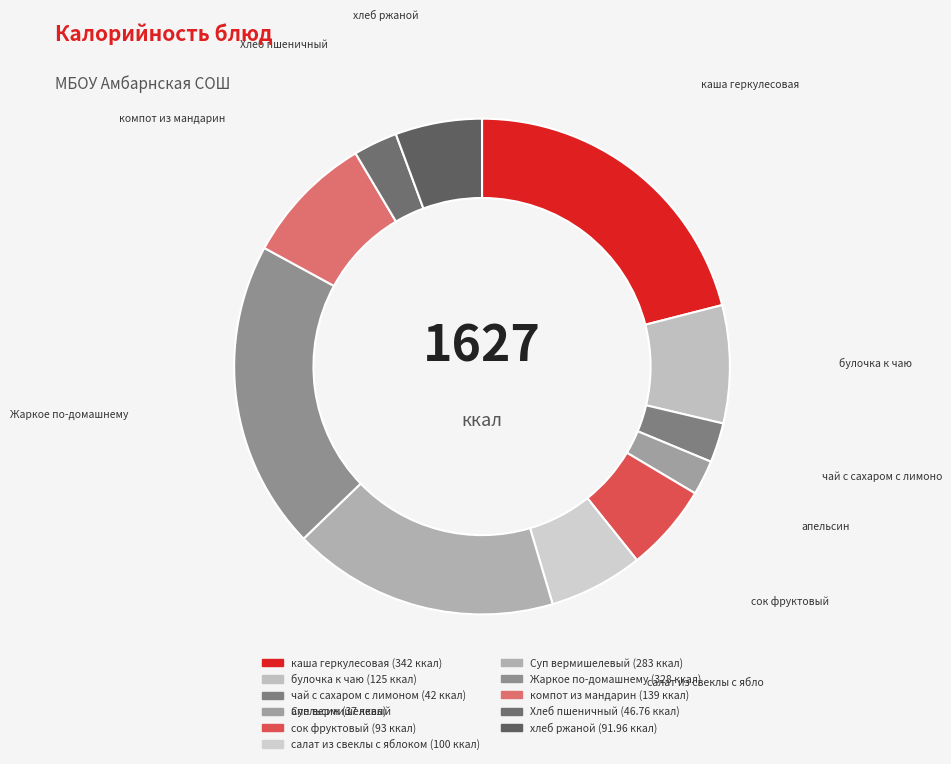

How many slices are in this pie chart?

11